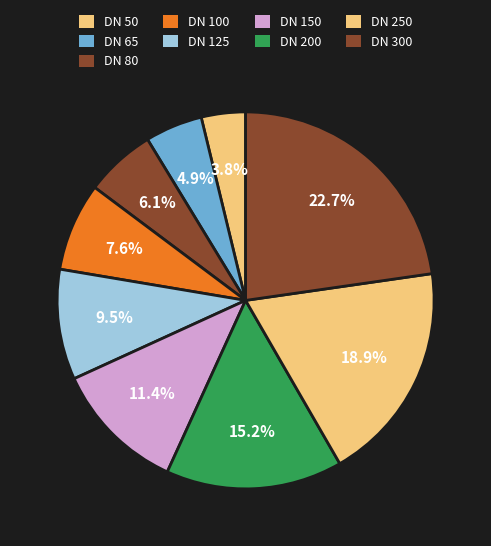

Count the number of slices in the pie.

9